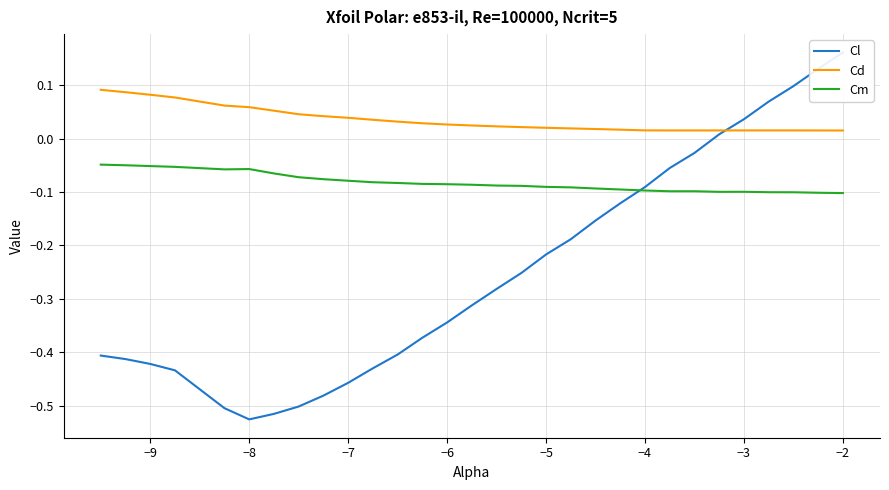

How many data points in Cl are less than 0?

24